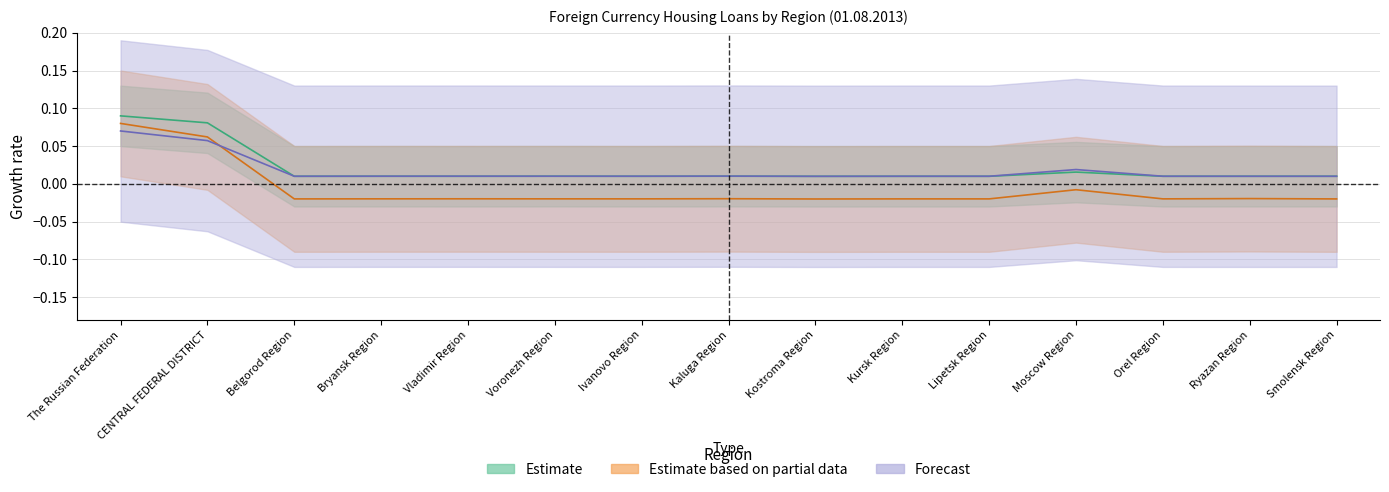

What is the sum of all volume_loans values?

0.3